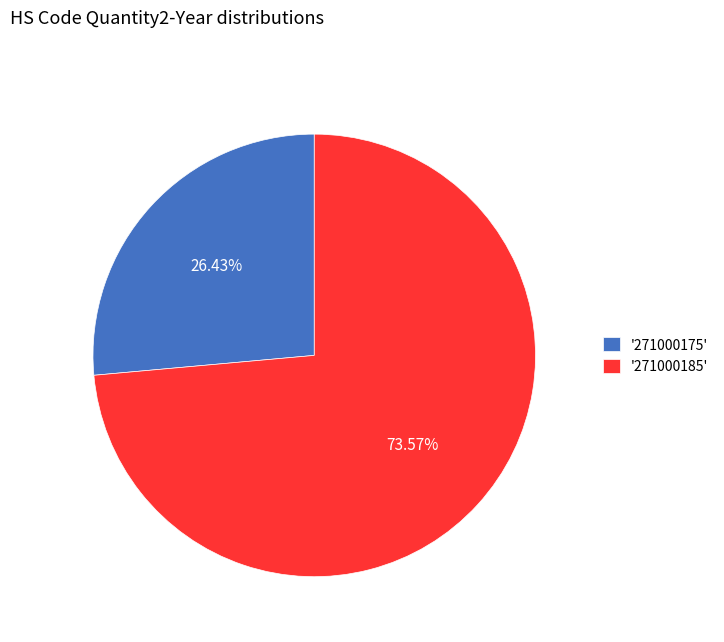

Which has a higher value, '271000185' or '271000175'?

'271000185'